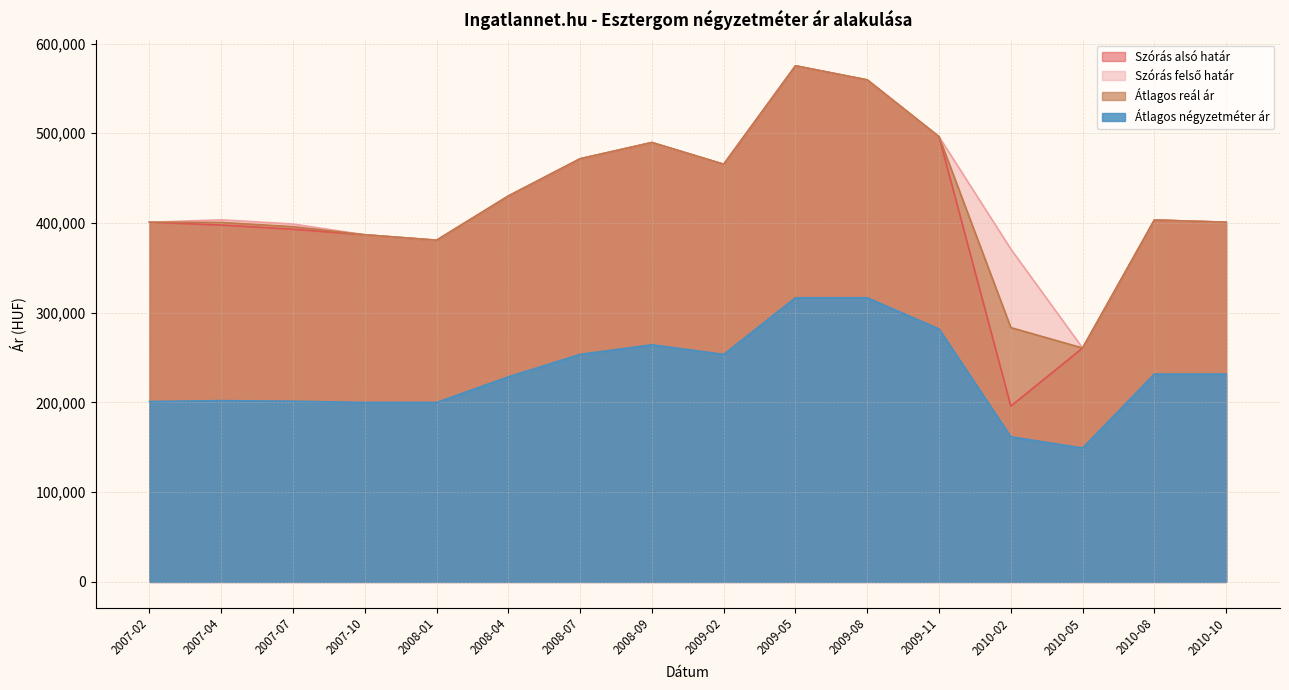

List the series in order of their peak value, highest first.

Szórás alsó határ, Szórás felső határ, Átlagos reál ár, Átlagos négyzetméter ár